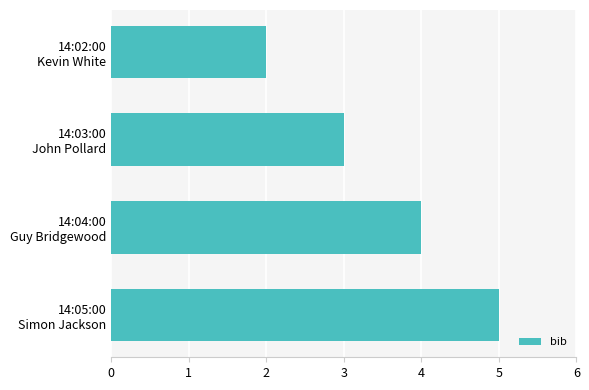

How many series are shown in this chart?

1